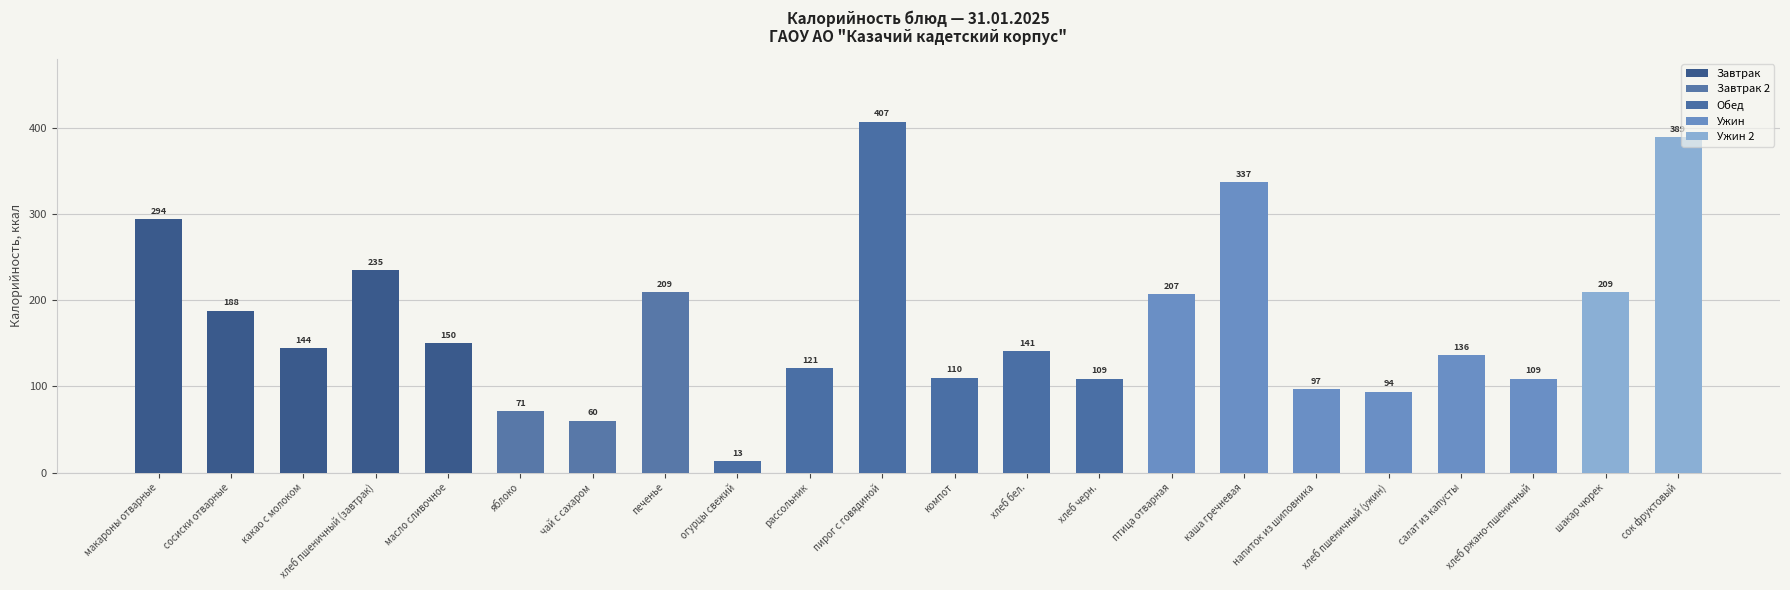

Where does the data first go above 144?

макароны отварные